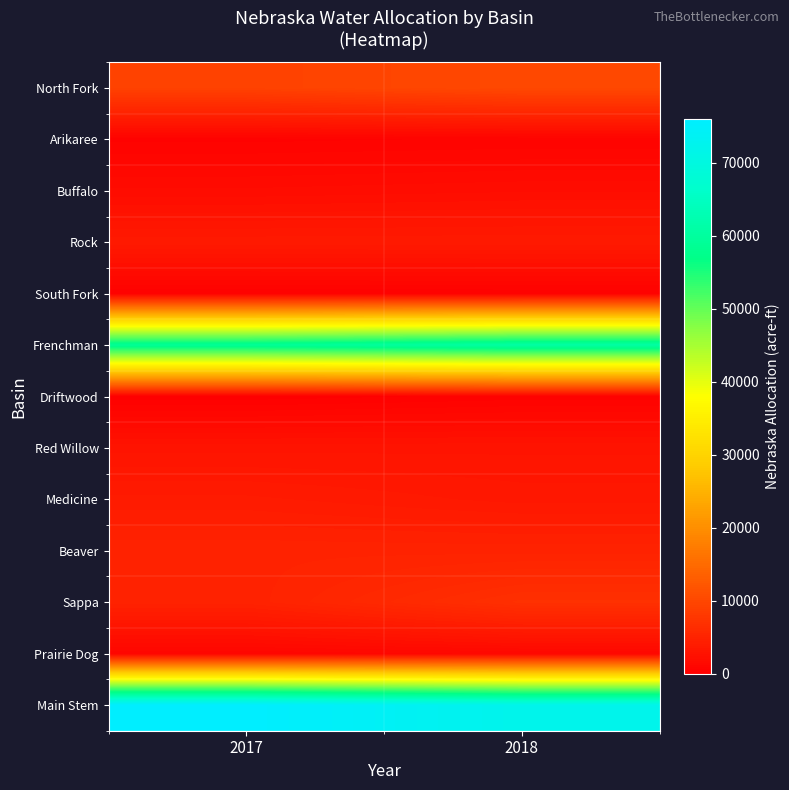

At which category does the chart reach its minimum across all series?

2017